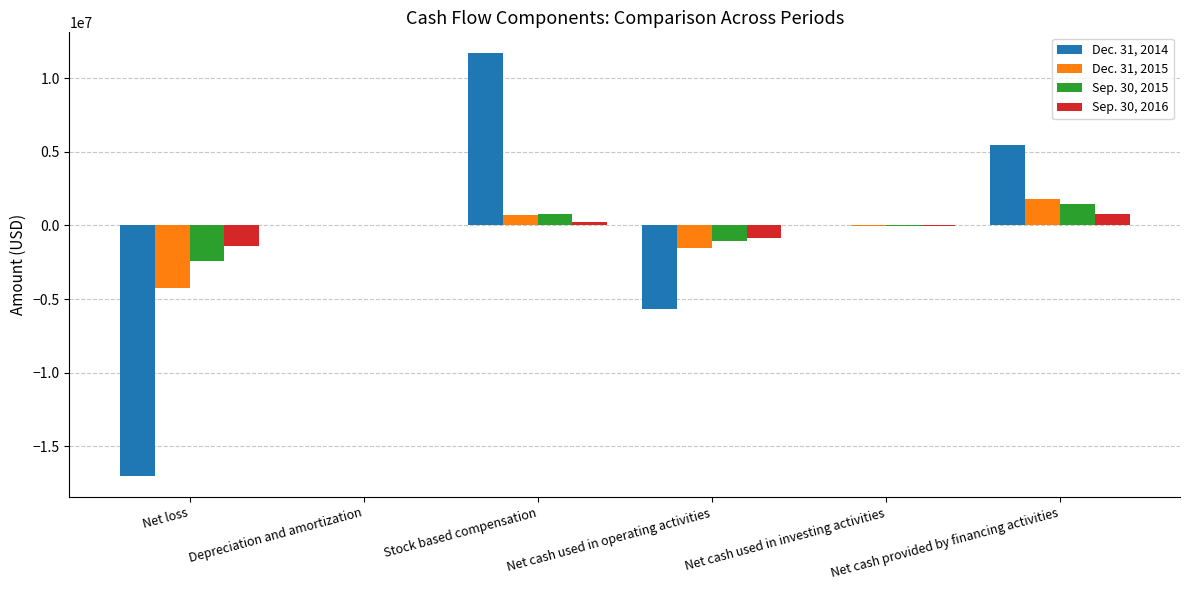

The Sep. 30, 2015 series shows -2443881 at Net loss. True or false?

True